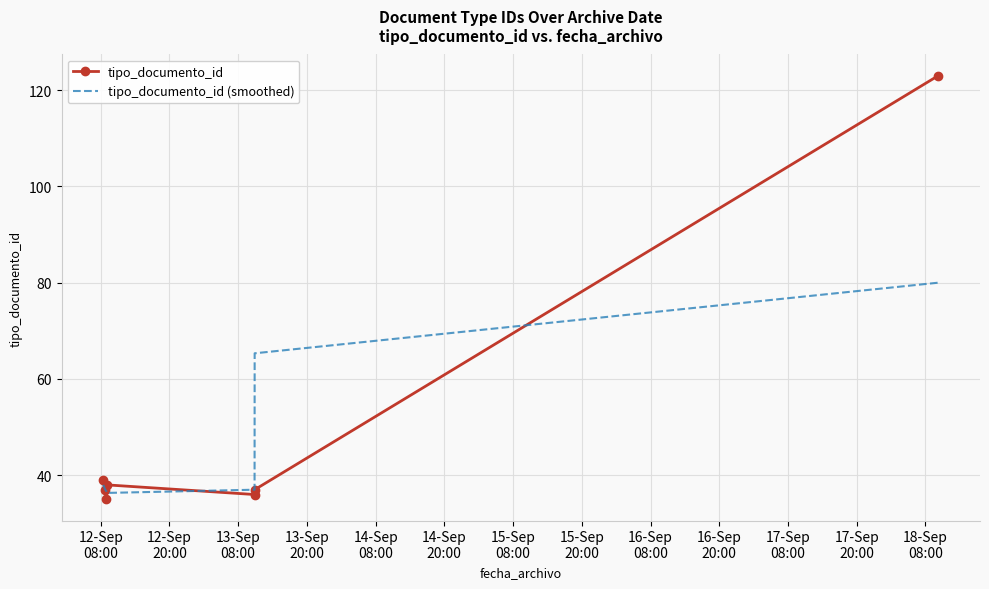

What is the maximum value for tipo_documento_id?

123.0